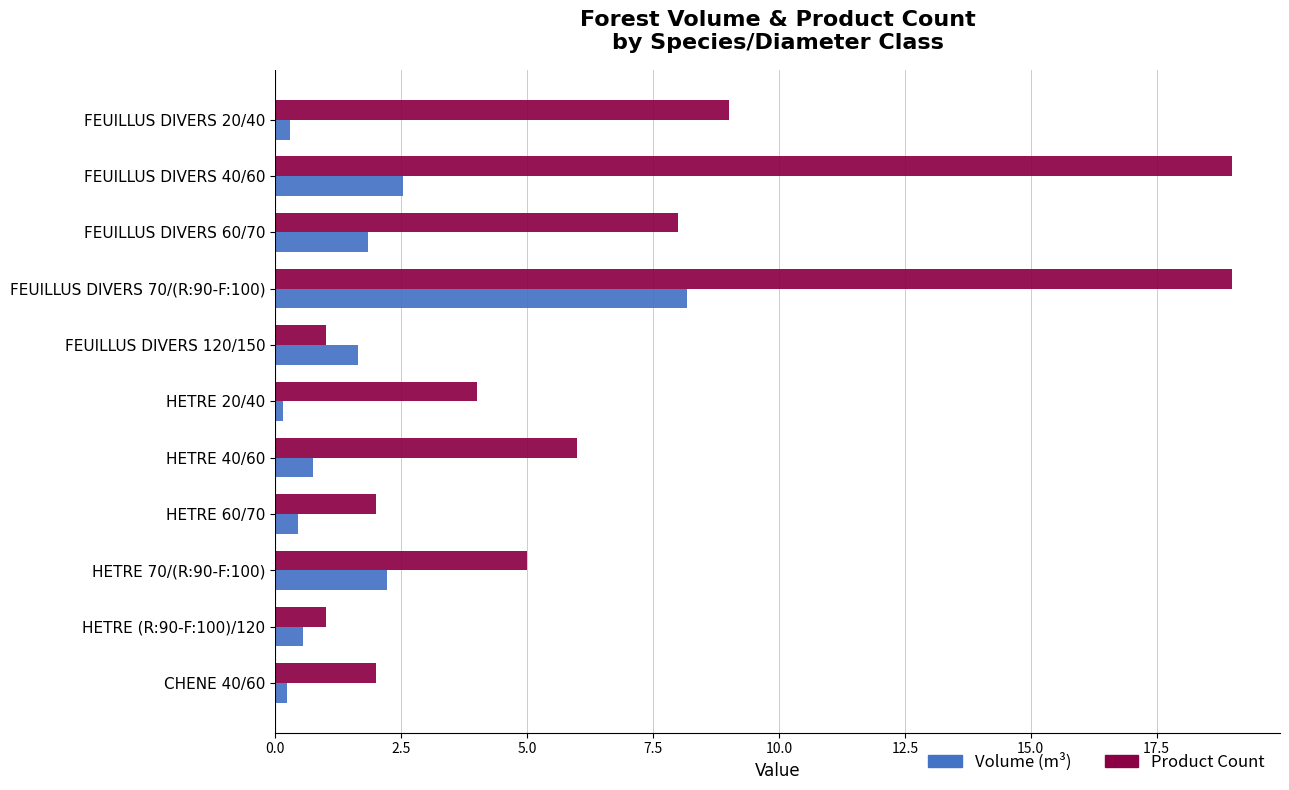

At which label is Product Count closest to 10?

FEUILLUS DIVERS 20/40